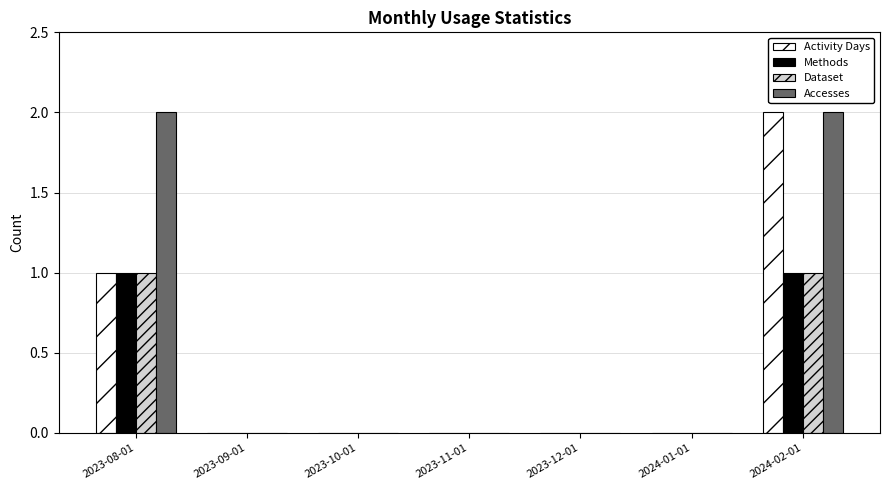

Reading left to right, list all the values displayed in this chart.

Activity Days: 2023-08-01=1	2023-09-01=0	2023-10-01=0	2023-11-01=0	2023-12-01=0	2024-01-01=0	2024-02-01=2
Methods: 2023-08-01=1	2023-09-01=0	2023-10-01=0	2023-11-01=0	2023-12-01=0	2024-01-01=0	2024-02-01=1
Dataset: 2023-08-01=1	2023-09-01=0	2023-10-01=0	2023-11-01=0	2023-12-01=0	2024-01-01=0	2024-02-01=1
Accesses: 2023-08-01=2	2023-09-01=0	2023-10-01=0	2023-11-01=0	2023-12-01=0	2024-01-01=0	2024-02-01=2